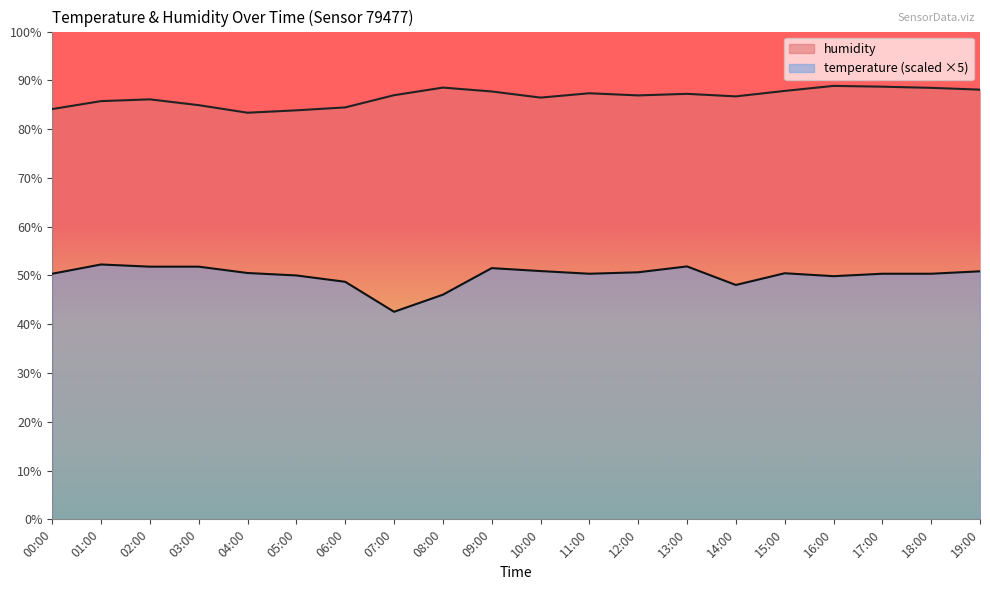

What is the sum of the temperature values at 08:00 and 05:00?

96.1